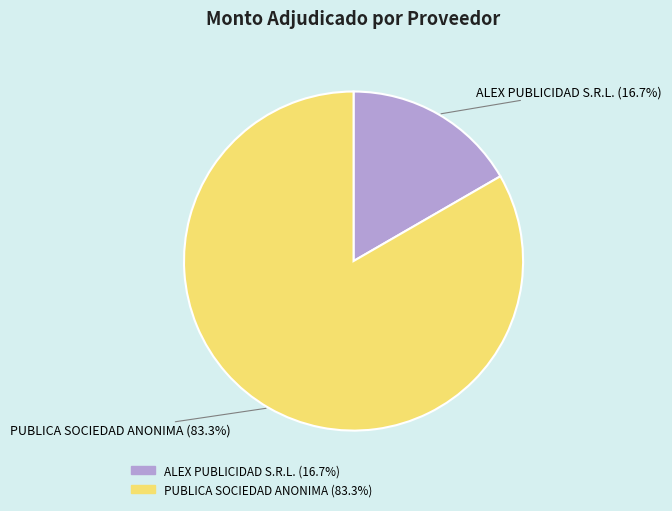

What portion of the pie excludes ALEX PUBLICIDAD S.R.L.?

83.3%